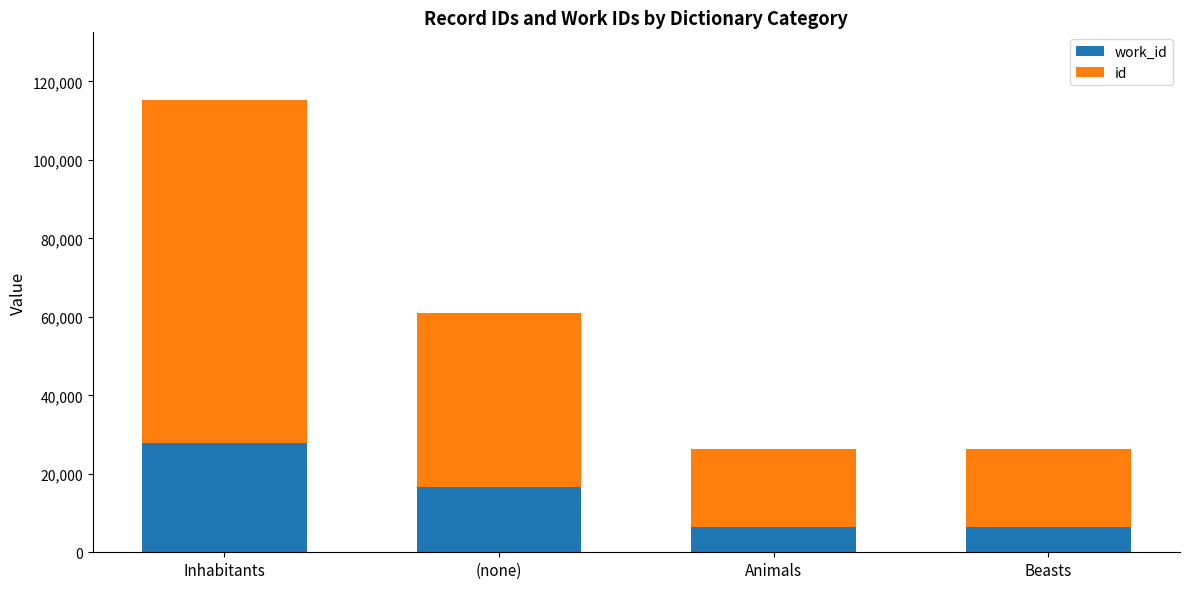

At which category is the sum across all series the highest?

Inhabitants